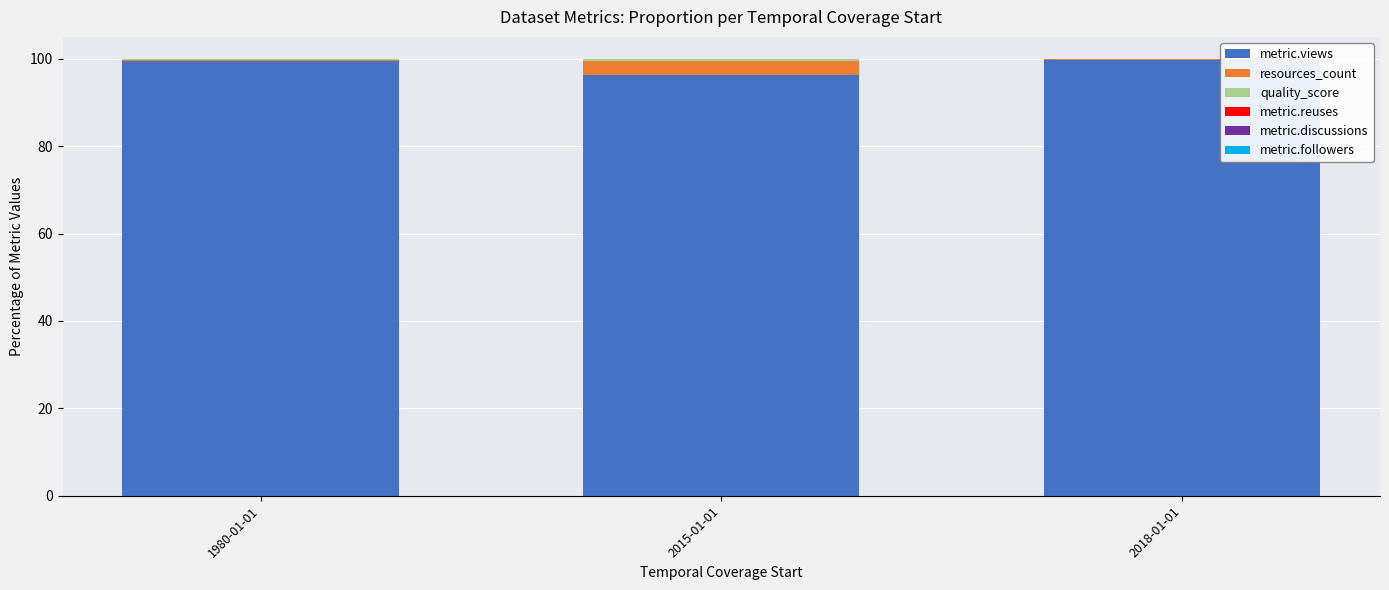

What is the highest value of the metric.views series?

99.7